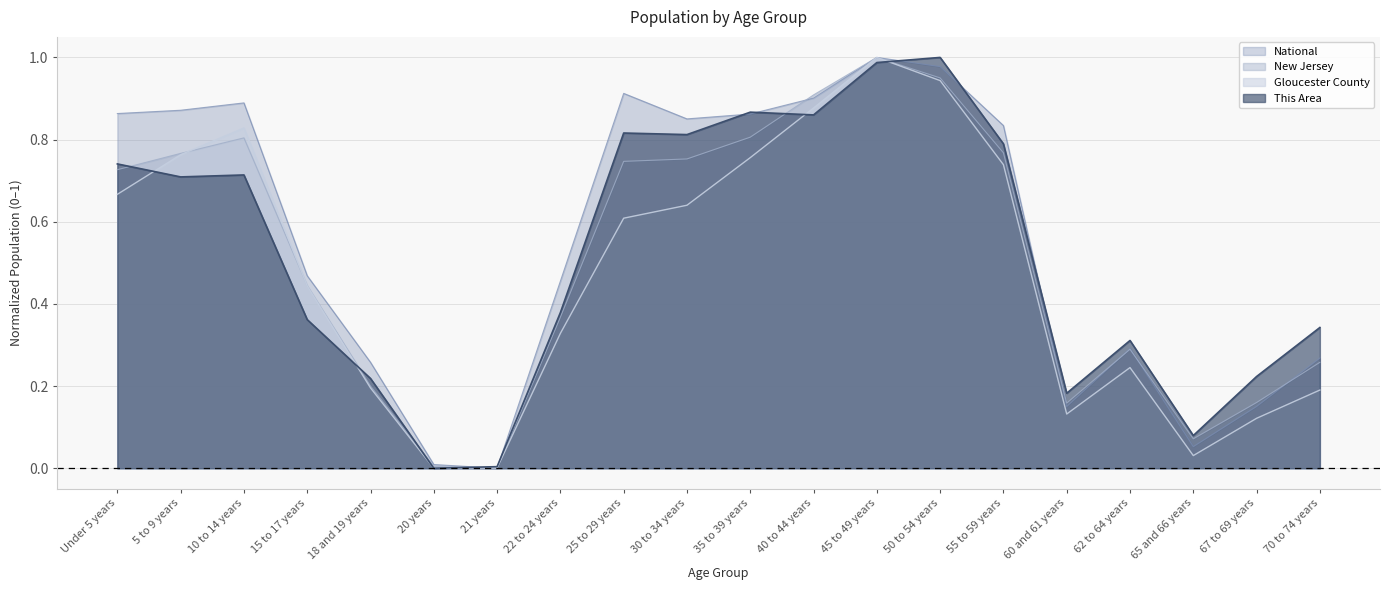

The New Jersey series shows 0.9 at 40 to 44 years. True or false?

True